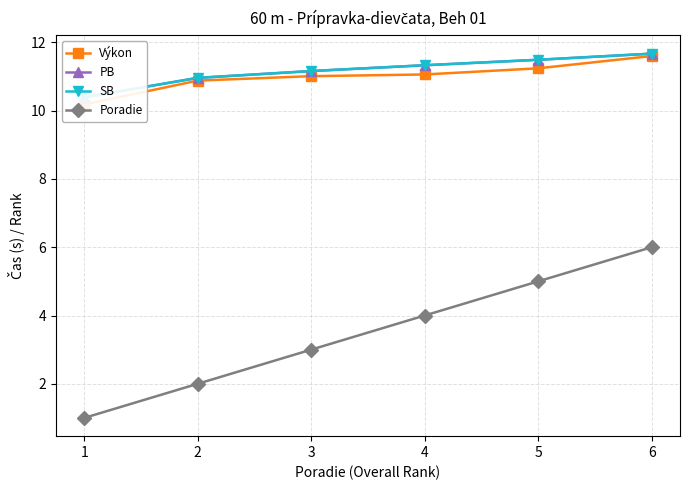

How many lines are shown in the chart?

4